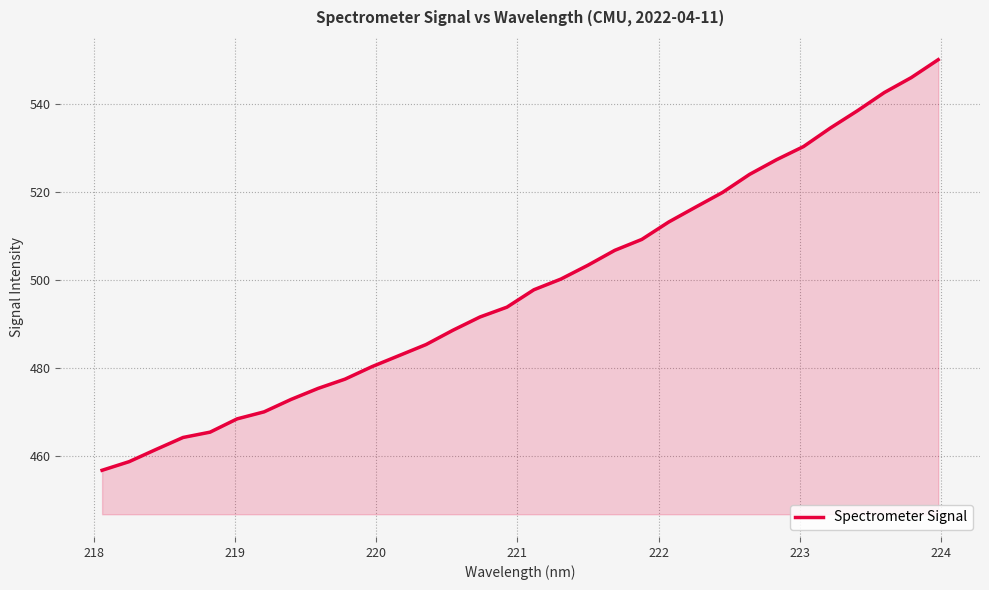

What is the minimum value shown in the chart?

456.7